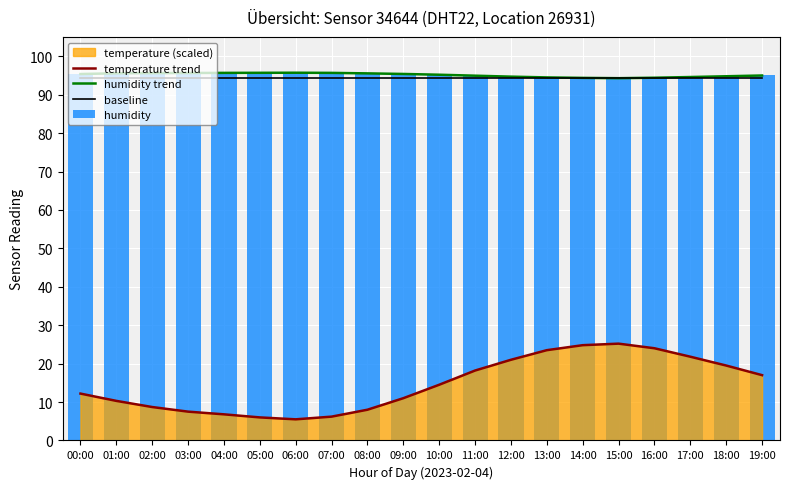

True or false: humidity has a value of 95.0 at 19:00.

True